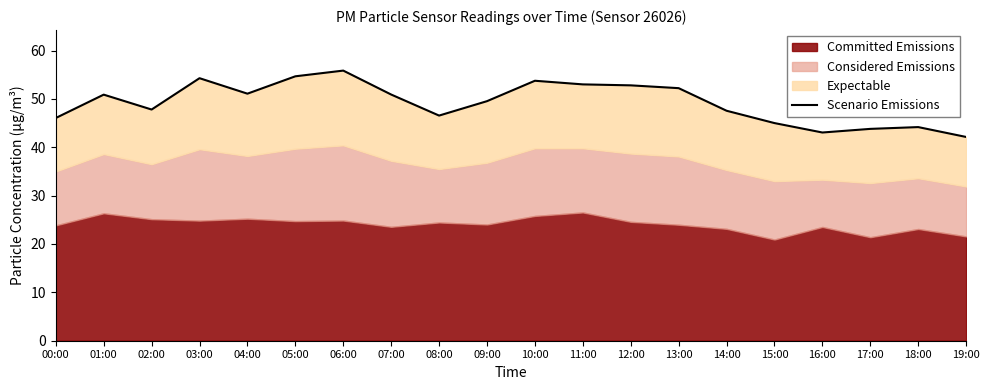

Where is the data nearest to the value 48?

02:00